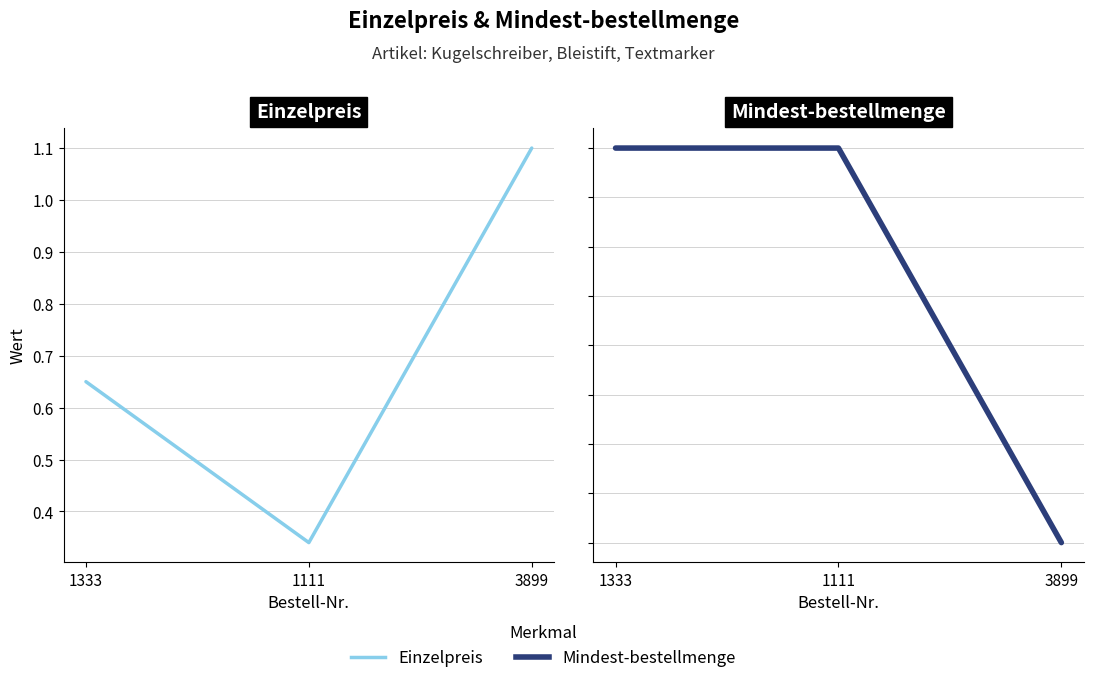

What is the average value of the Einzelpreis series?

0.7